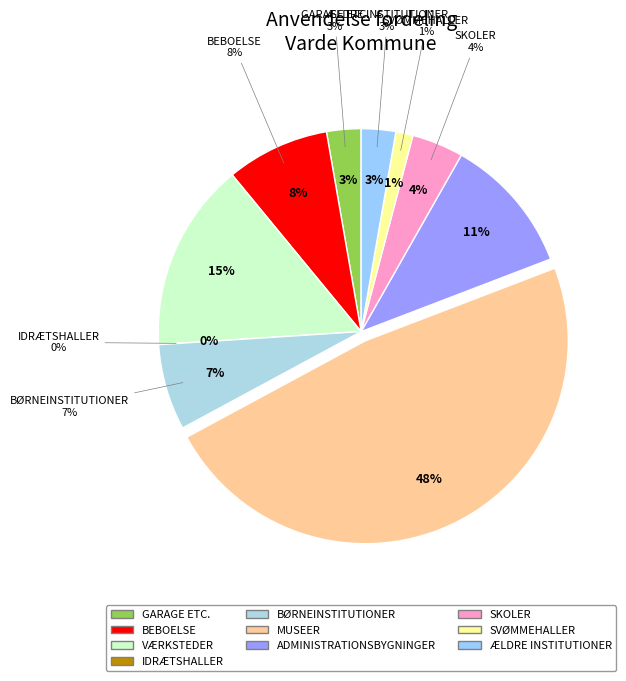

Is there any slice that represents more than half of the pie?

No